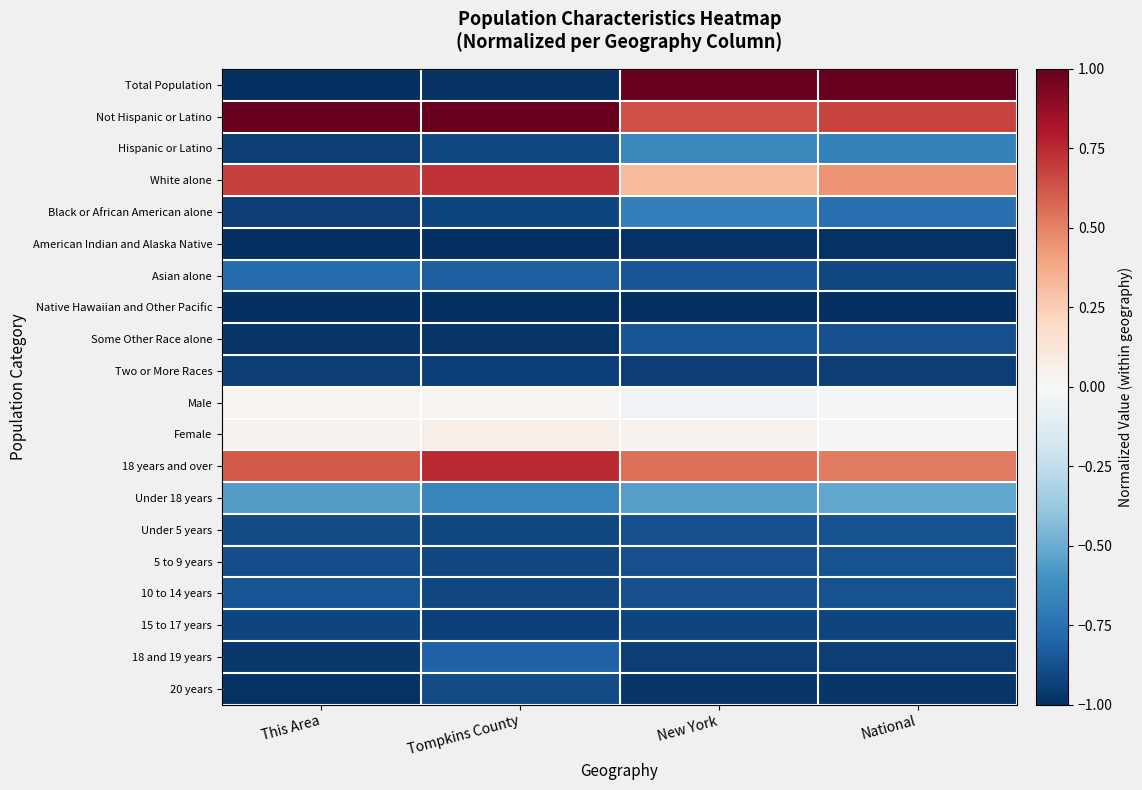

At which category does the chart reach its peak across all series?

New York